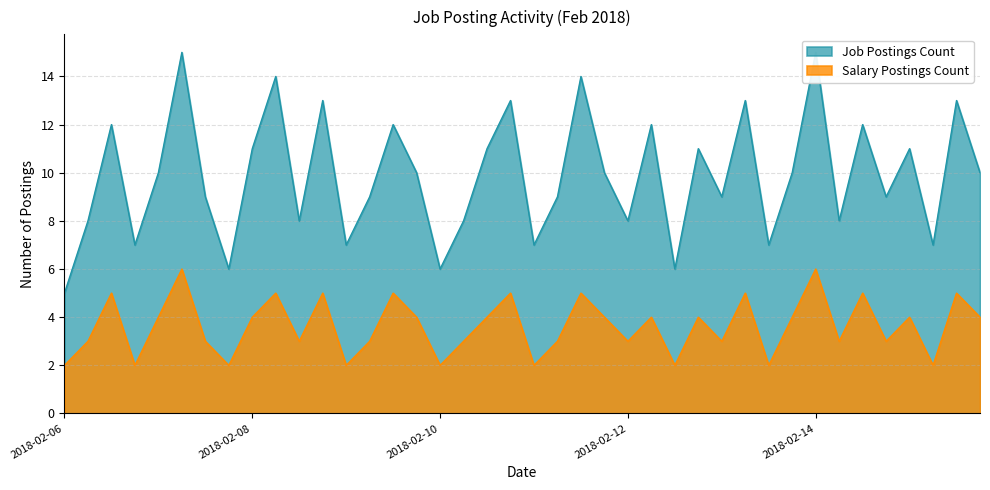

True or false: Salary Postings Count and Job Postings Count intersect in this chart.

False